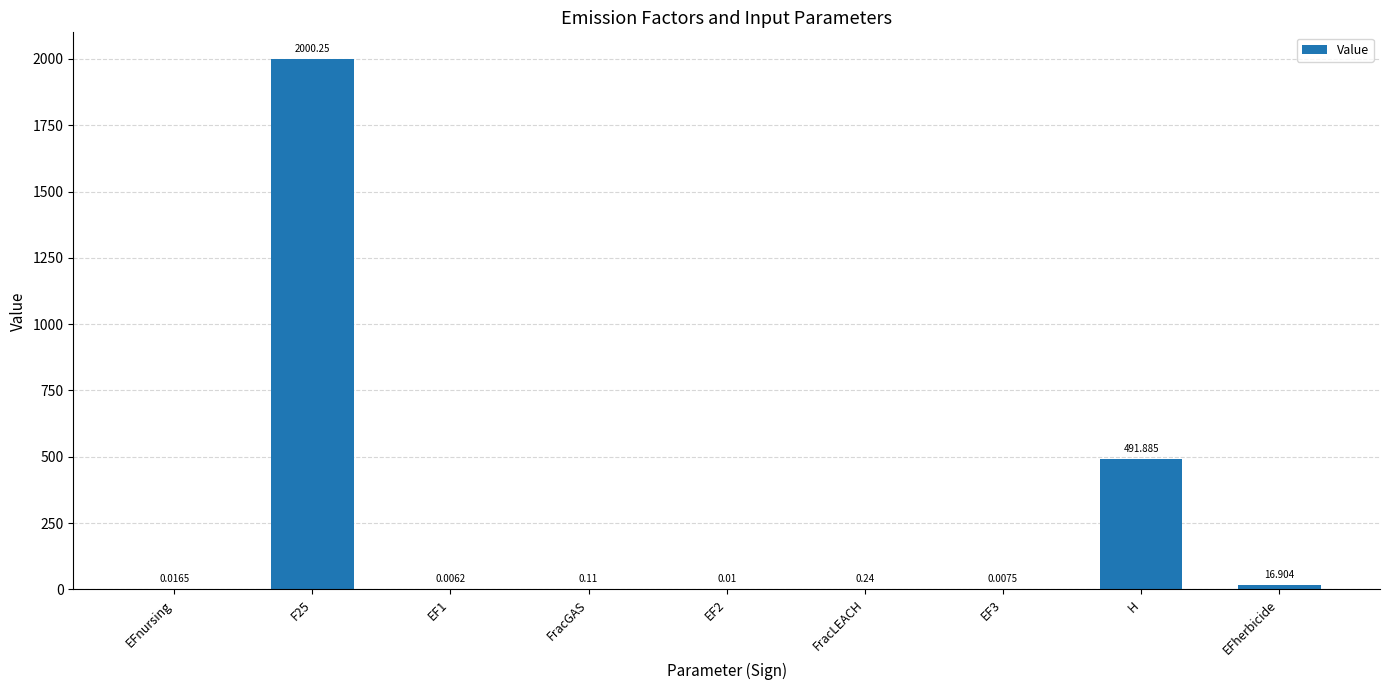

What is the sum of all values?

2509.4